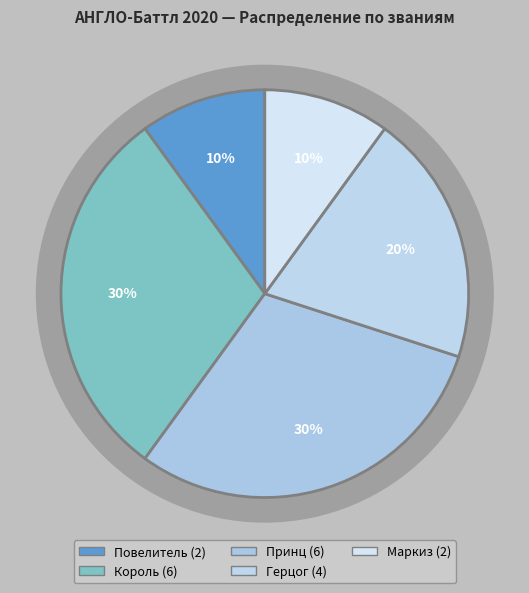

To the nearest percent, what portion does Повелитель represent?

10%